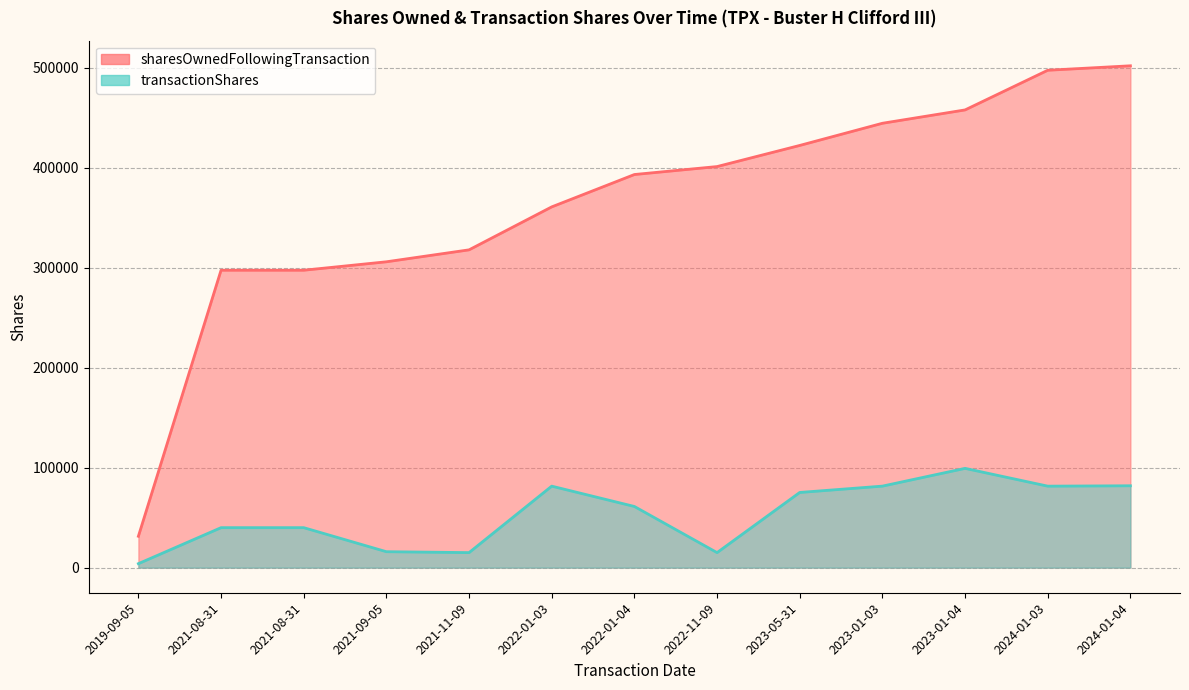

How many interior local valleys does the transactionShares series have?

3